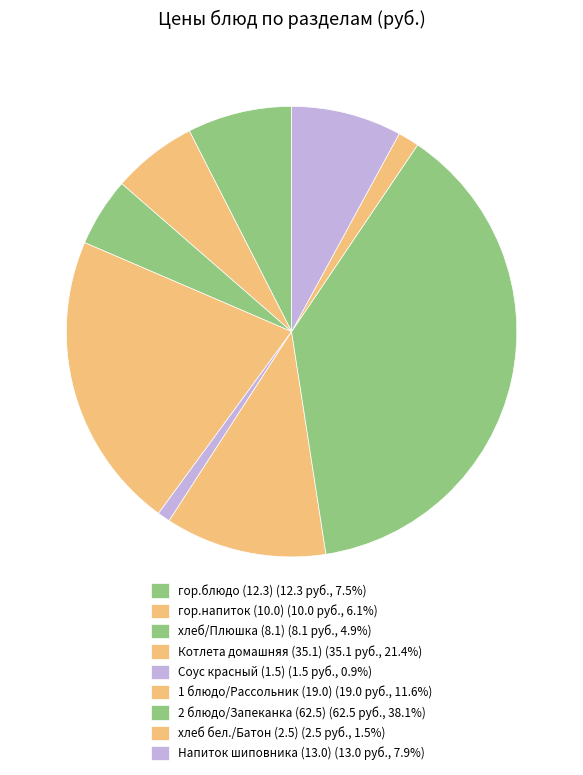

Does Напиток шиповника (13.0) account for over 50% of the chart?

No